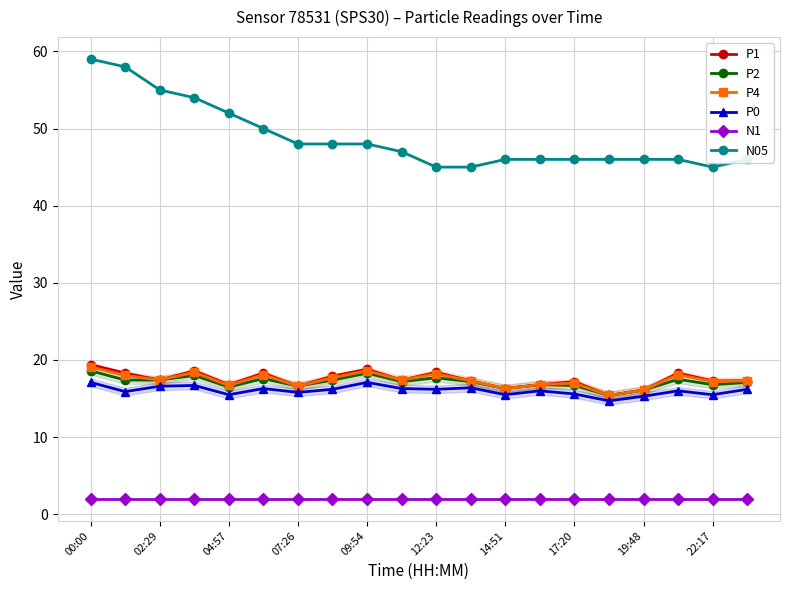

Is it true that N05 equals 9.8 at 09:54?

False